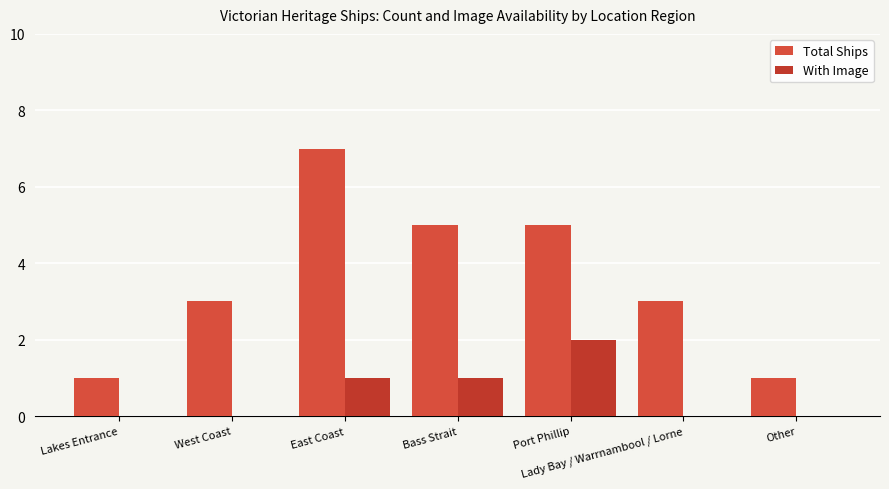

How many series are shown in this chart?

2